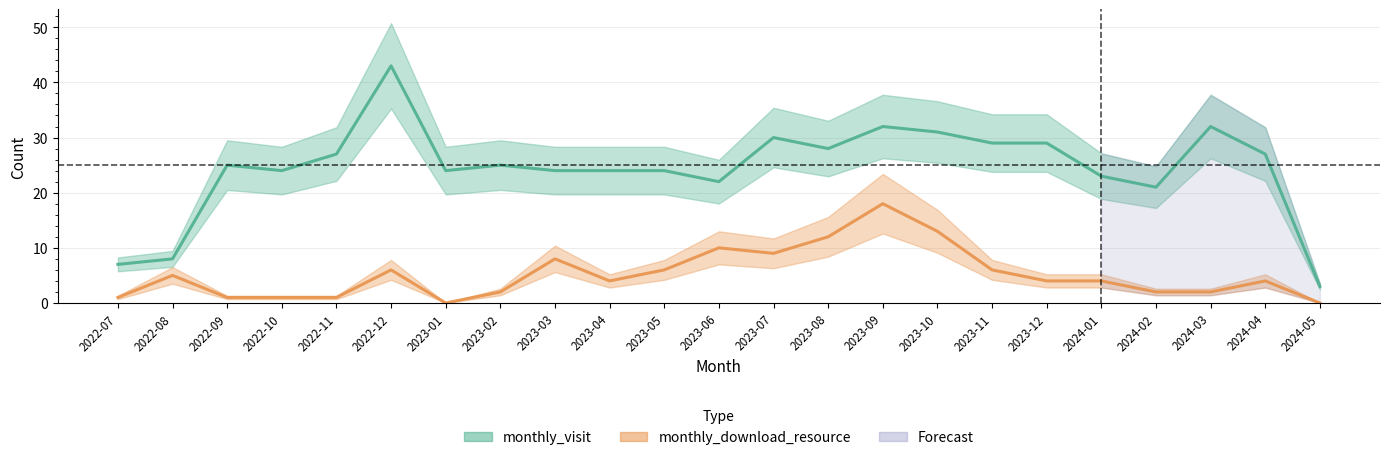

Count the number of data series in this chart.

2